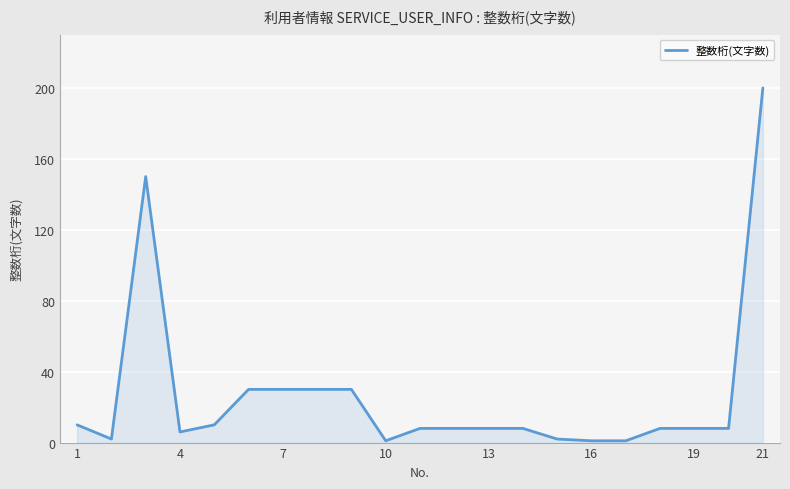

What is the maximum value shown in the chart?

200